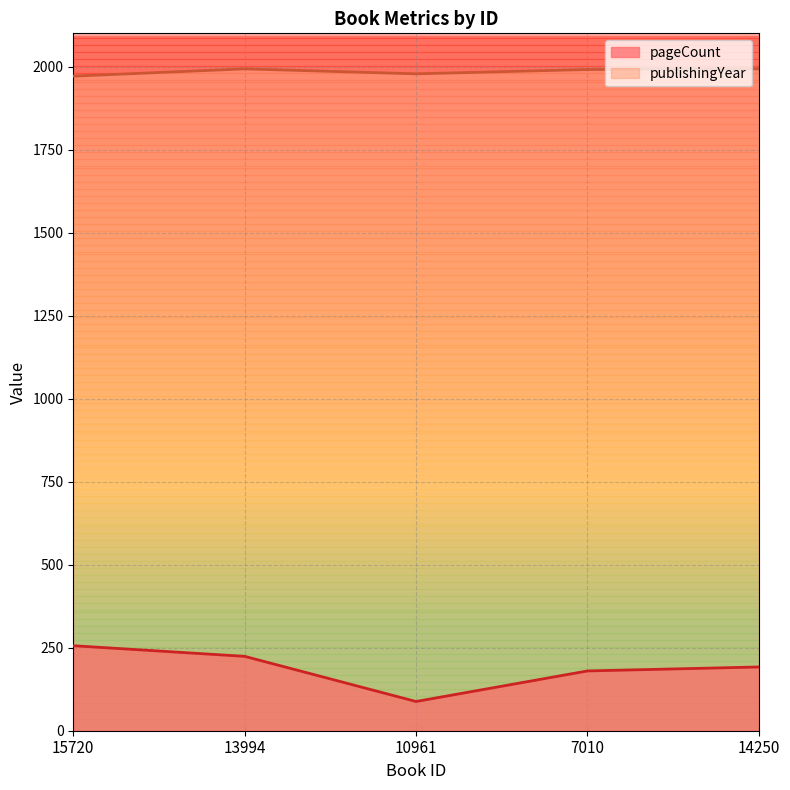

Read the pageCount value at 14250.

192